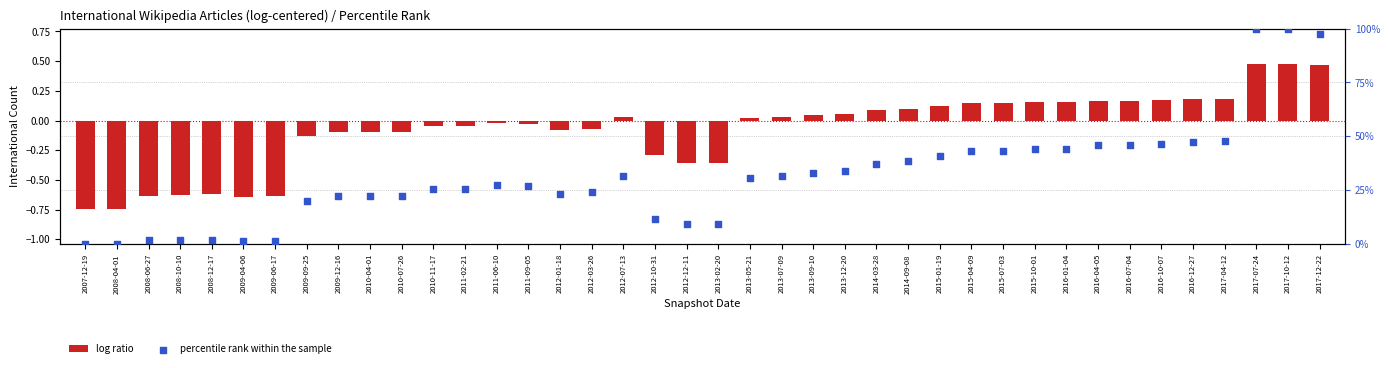

At how many categories does at least one series exceed 31?

19